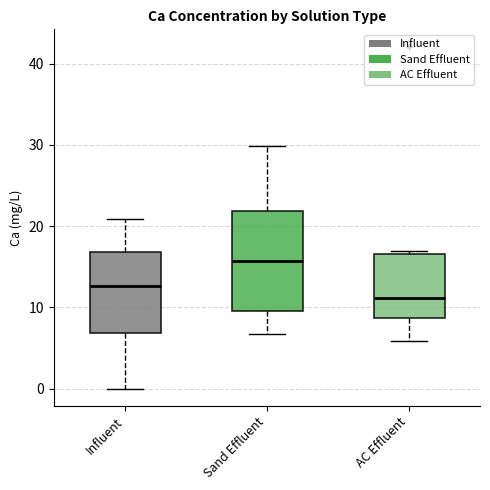

Reading left to right, read every box against the y-axis: the position of its median line, the range the box covers, and the ends of its whiskers. The values are not printed on the chart, so give them approximately, as read against the axis.

Influent: median 13, box 7 to 17, whiskers 0 to 21
Sand Effluent: median 16, box 10 to 22, whiskers 7 to 30
AC Effluent: median 11, box 9 to 17, whiskers 6 to 17 (just above the box's upper edge)